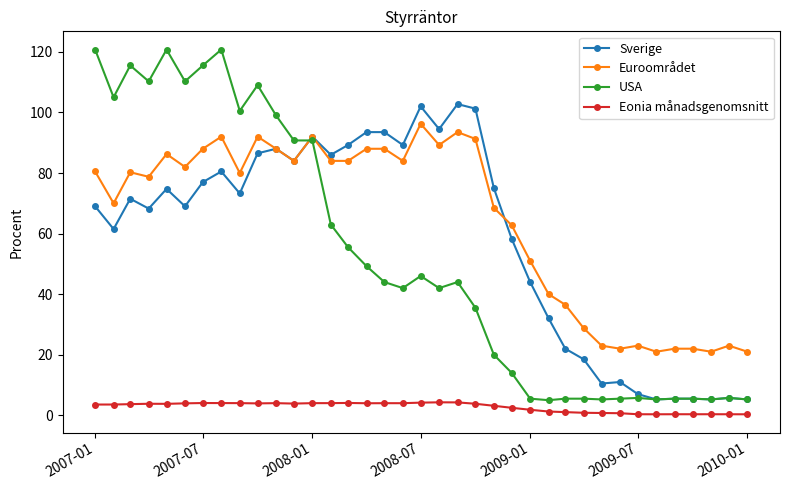

Is this an area chart (filled region under the line)?

No